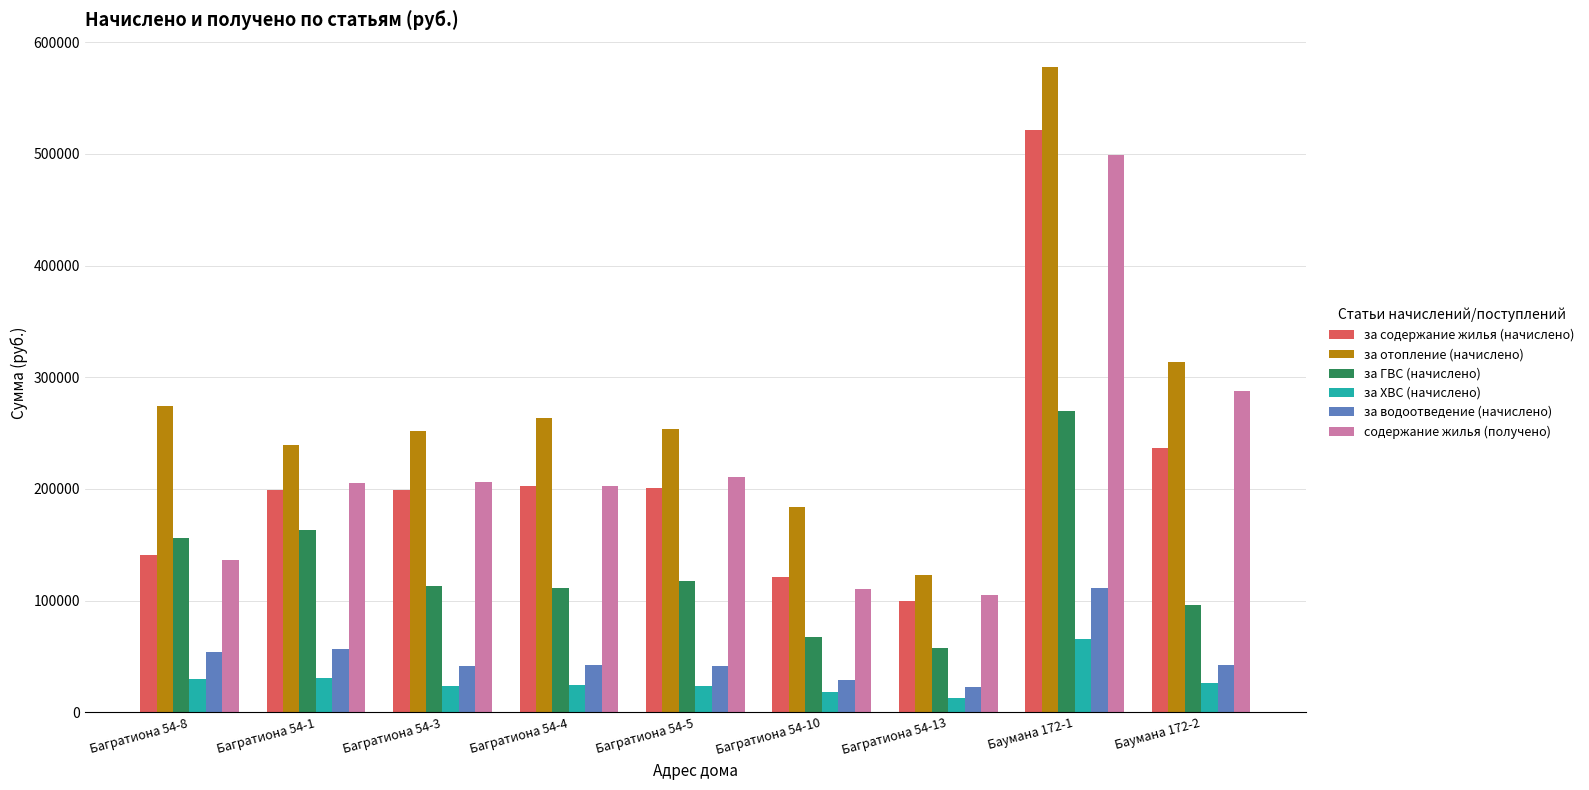

The value of за ХВС (начислено) at Баумана 172-2 is 25929.9. True or false?

True